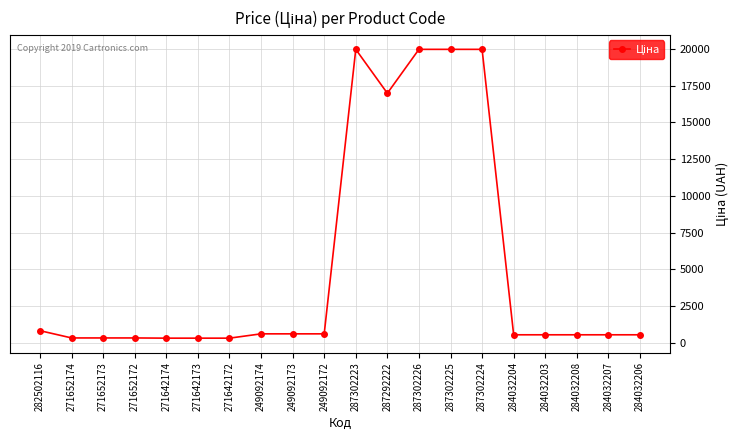

How many data points are less than 539?

6